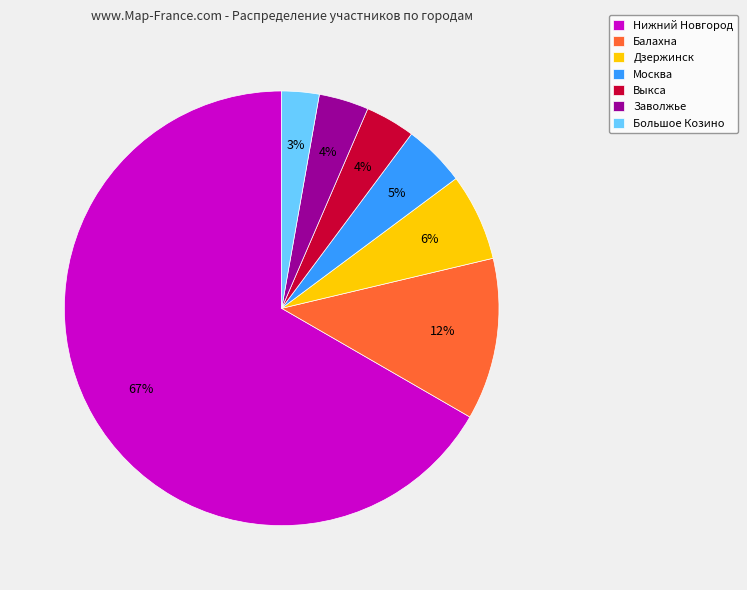

What percentage is the Москва slice, to the nearest percent?

5%